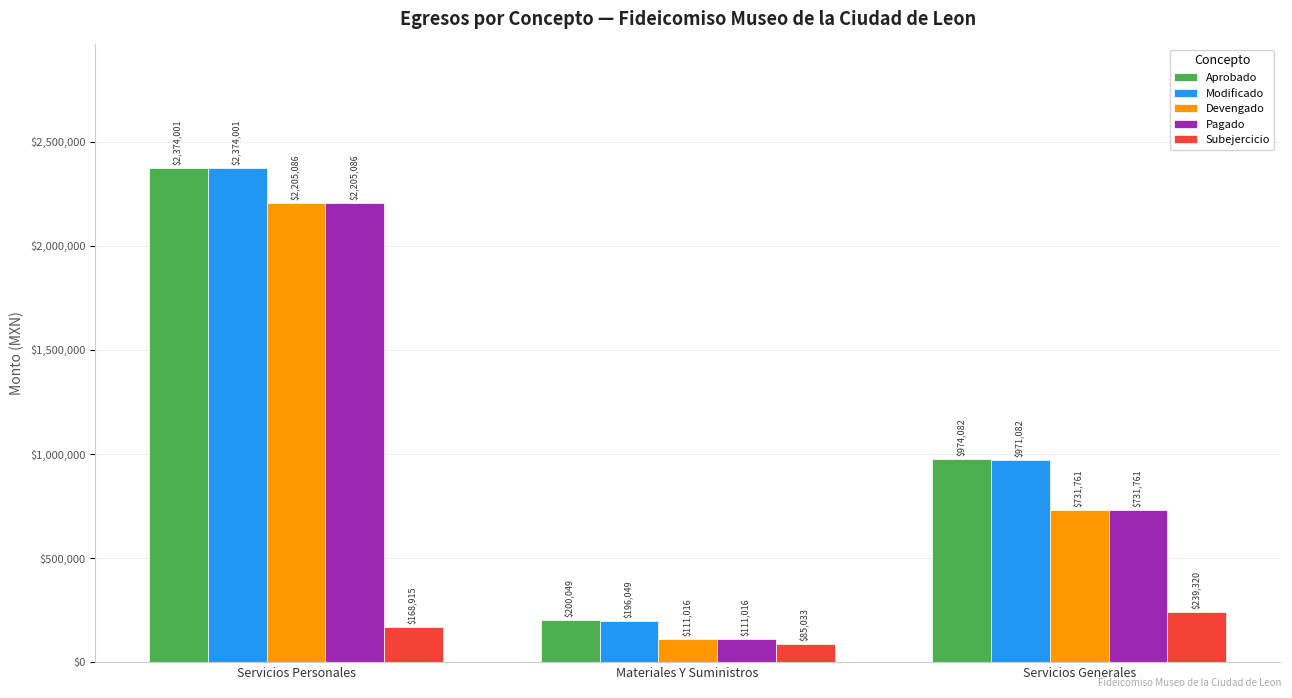

Is the value of Devengado at Servicios Generales greater than the value of Modificado at Materiales Y Suministros?

Yes